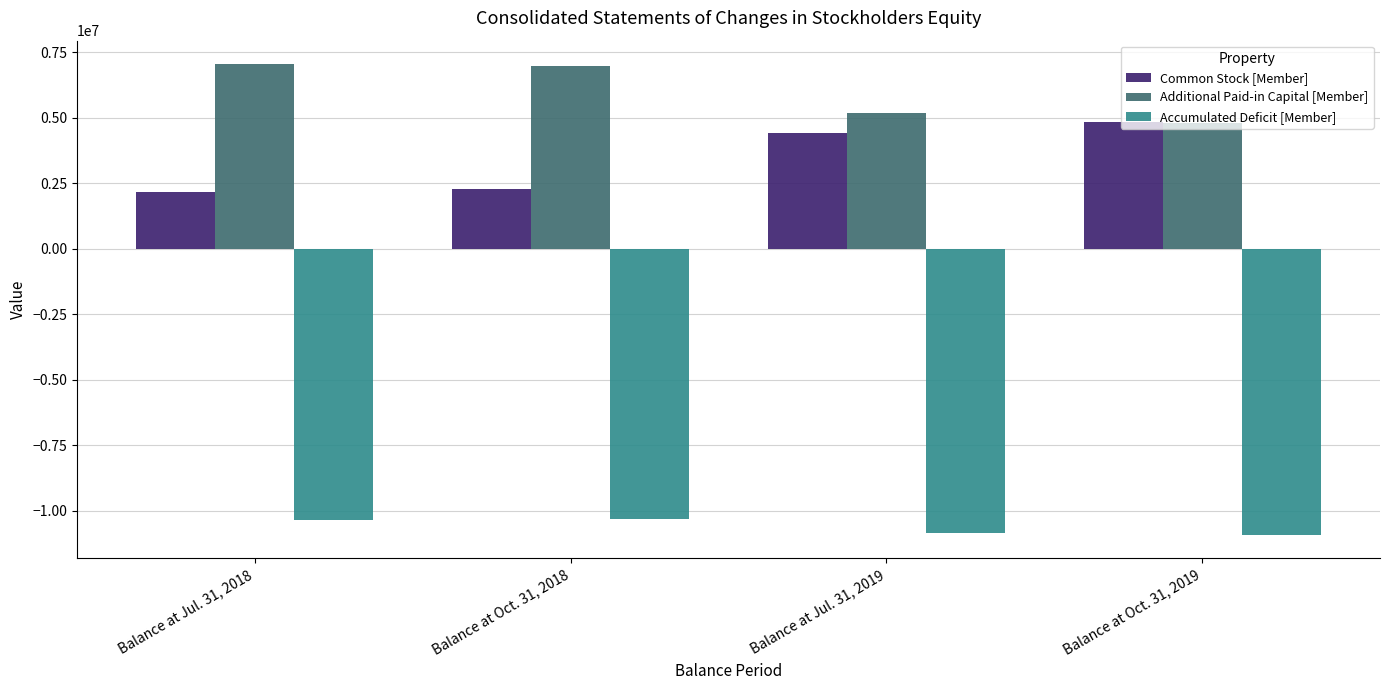

Where does the Accumulated Deficit [Member] series first go above -10345279?

Balance at Oct. 31, 2018